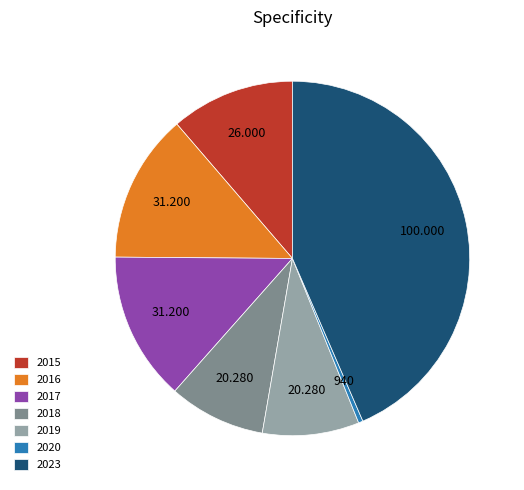

Does 2016 represent more than half of the total?

No